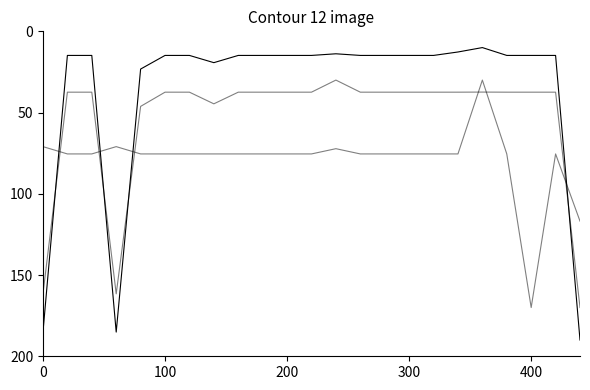

How many lines are shown in the chart?

3